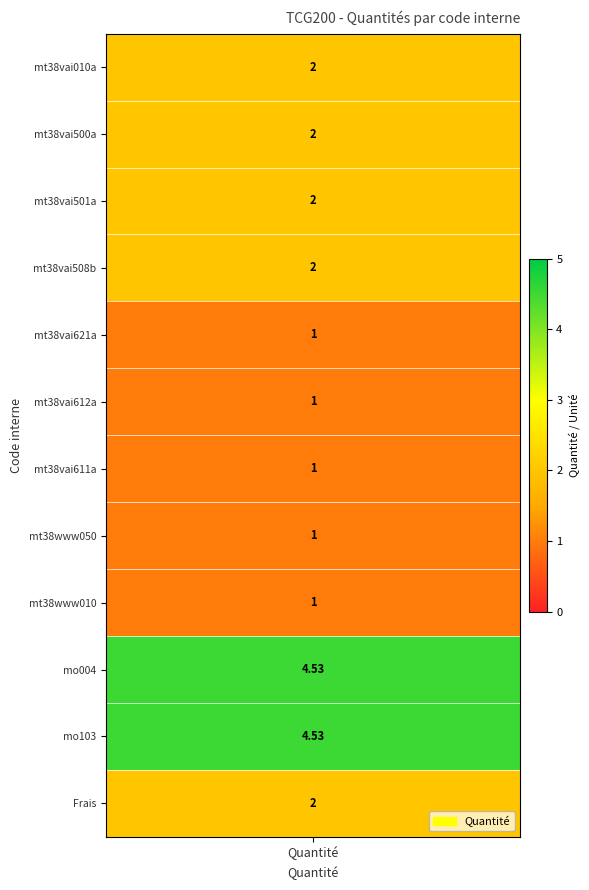

What is the highest value of the Chaudière sur pied, à condensation series?

4.5